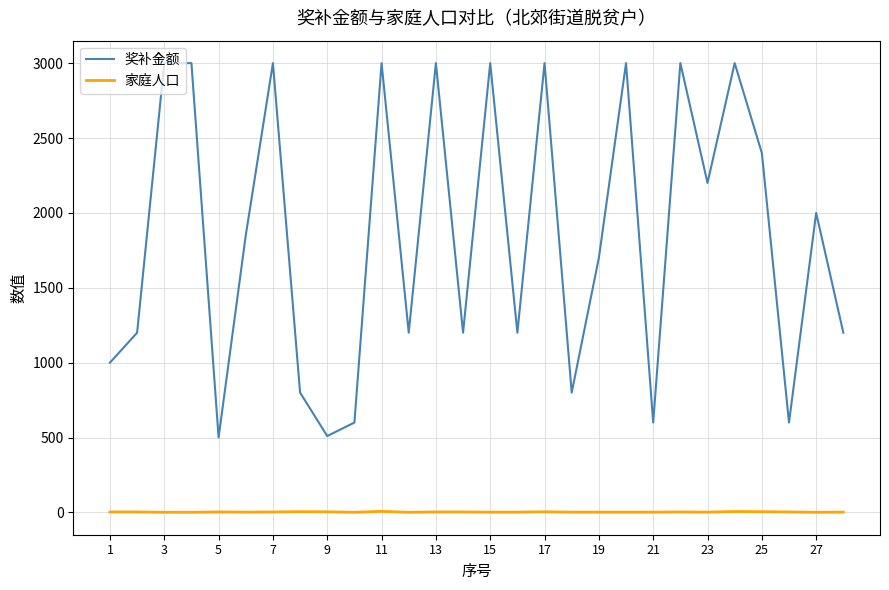

What is the greatest value displayed?

3000